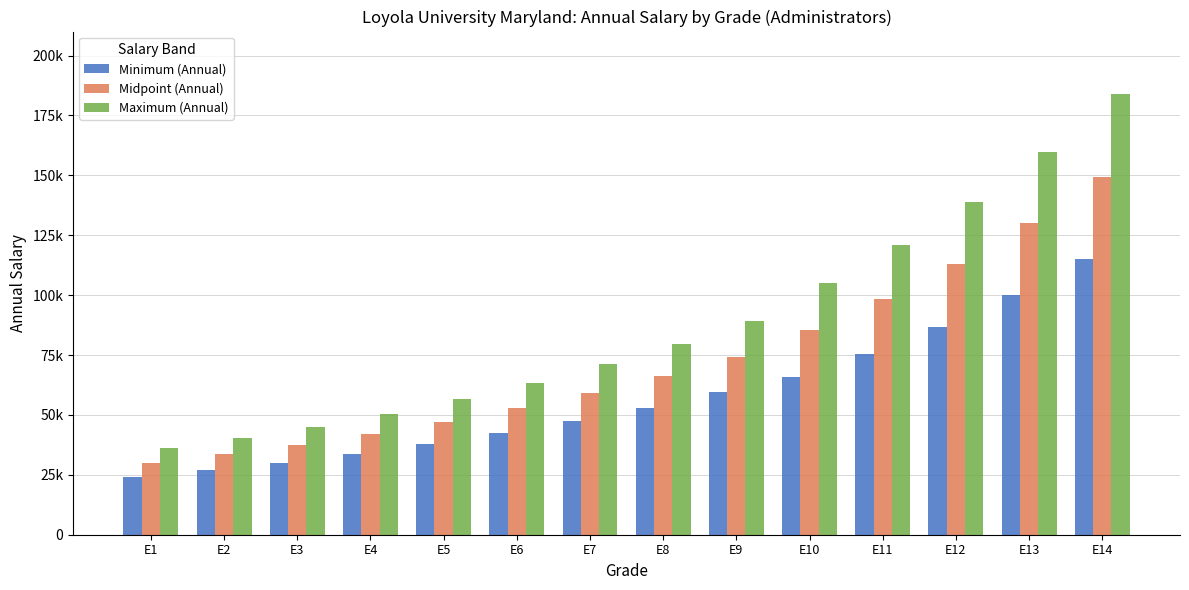

Is the value of Minimum (Annual) at E11 greater than the value of Maximum (Annual) at E12?

No